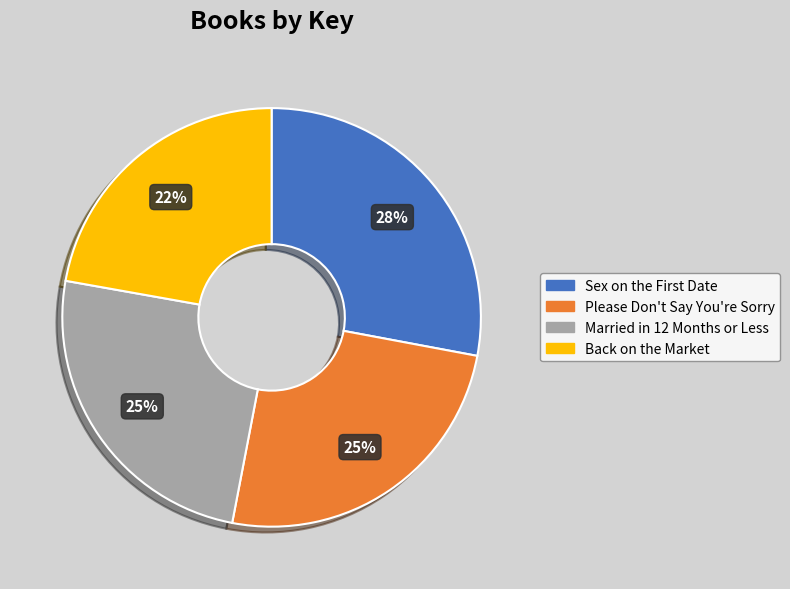

To the nearest percent, what portion does Please Don't Say You're Sorry represent?

25%